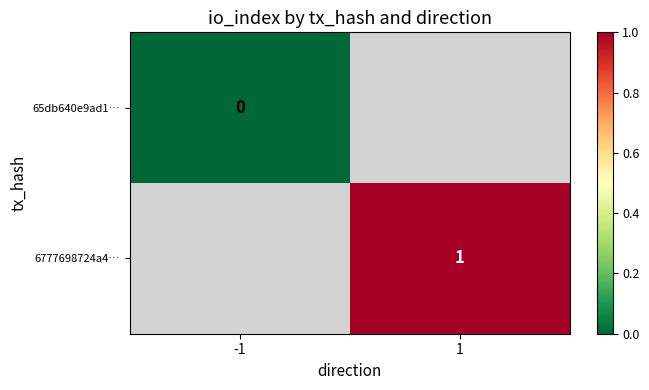

At which category does the chart reach its peak across all series?

1